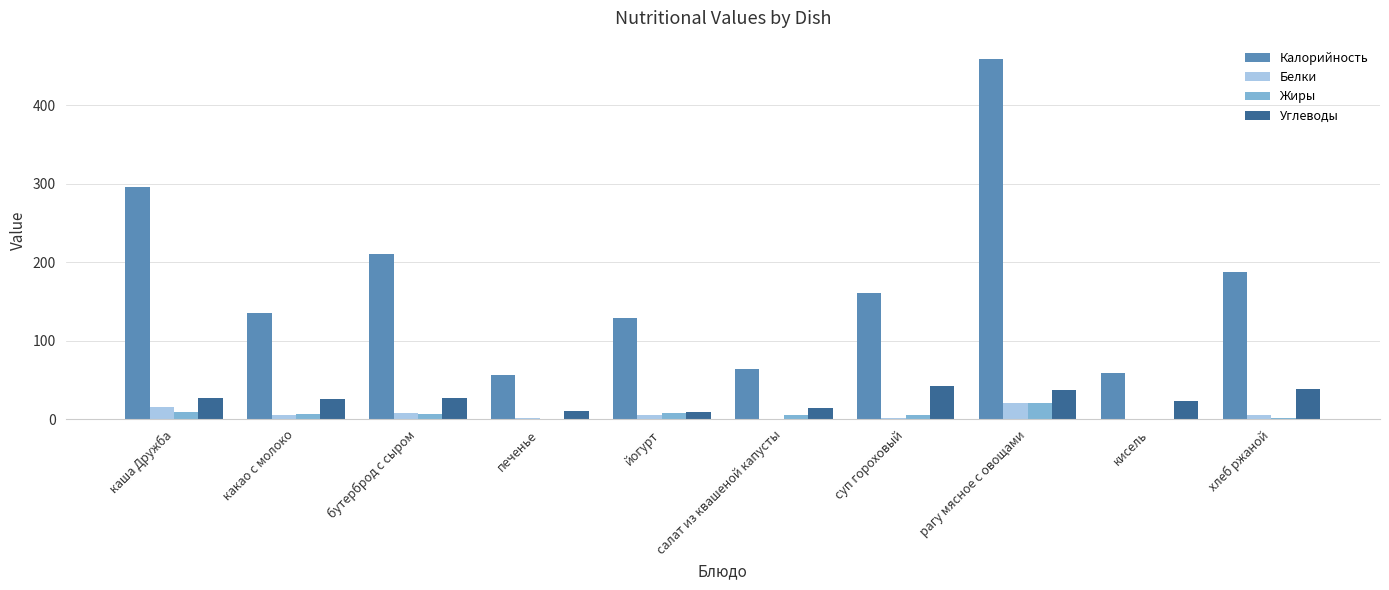

The Калорийность series shows 160.5 at суп гороховый. True or false?

True